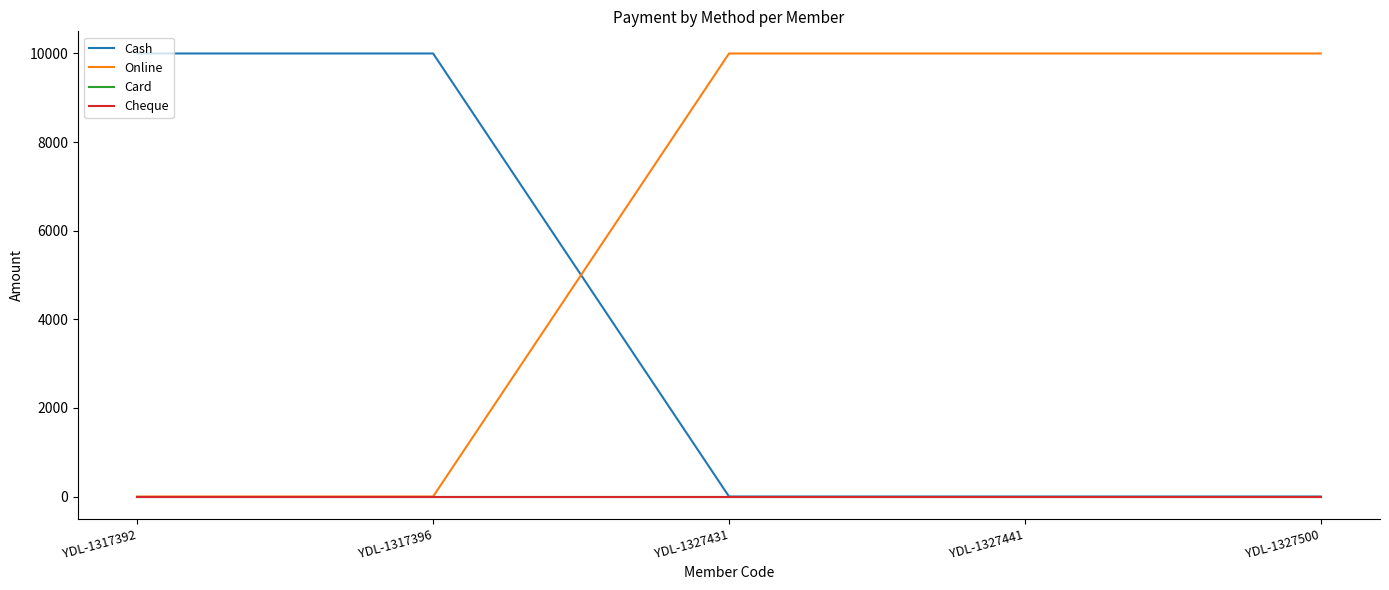

Between YDL-1317392 and YDL-1327441, which series saw the biggest shift?

Cash